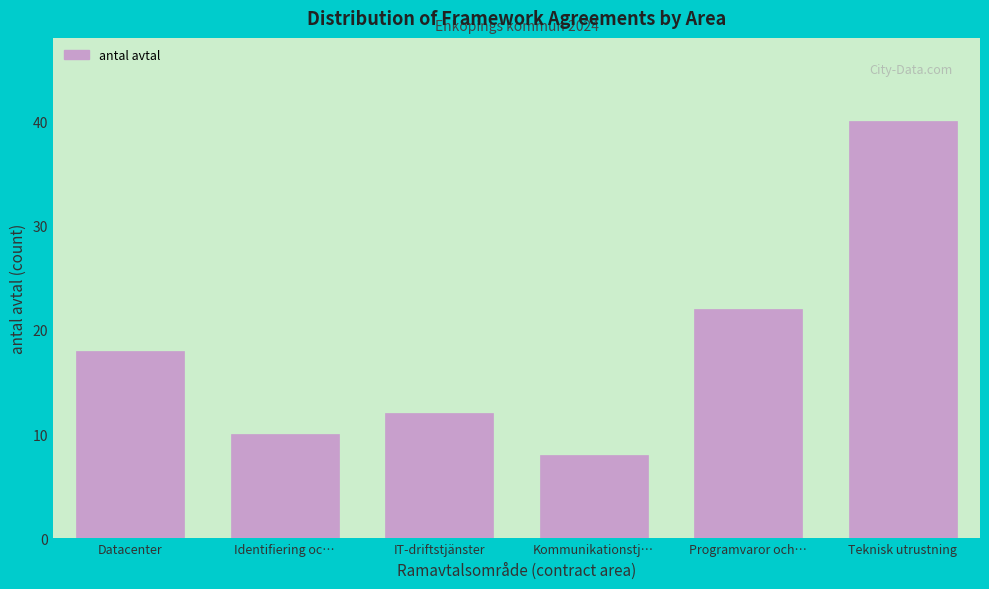

Reading right to left, transcribe all the data shown in this chart.

Teknisk utrustning=40	Programvaror och…=22	Kommunikationstj…=8	IT-driftstjänster=12	Identifiering oc…=10	Datacenter=18